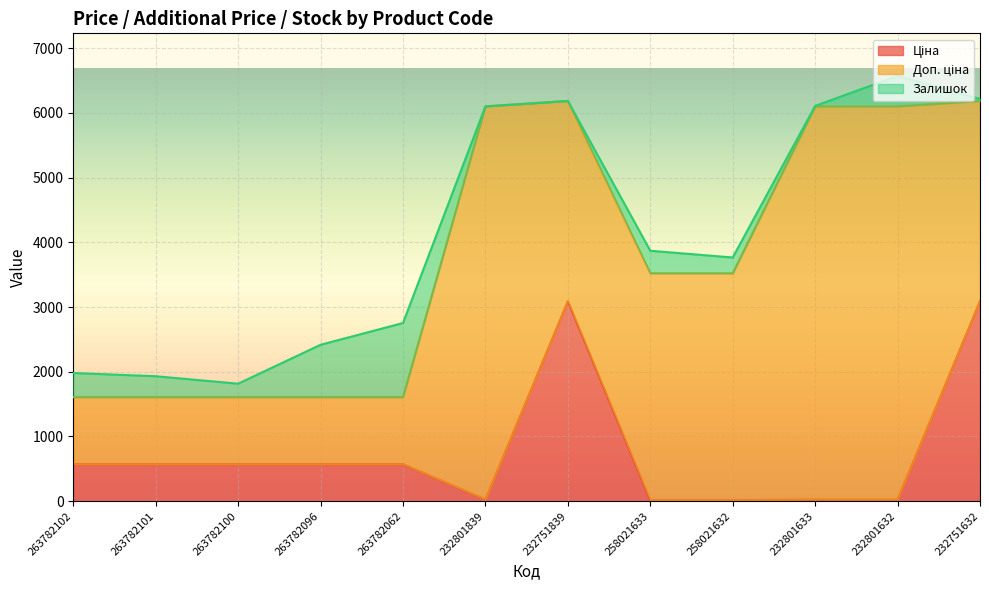

True or false: Доп. ціна has more than 0 interior local peaks.

True